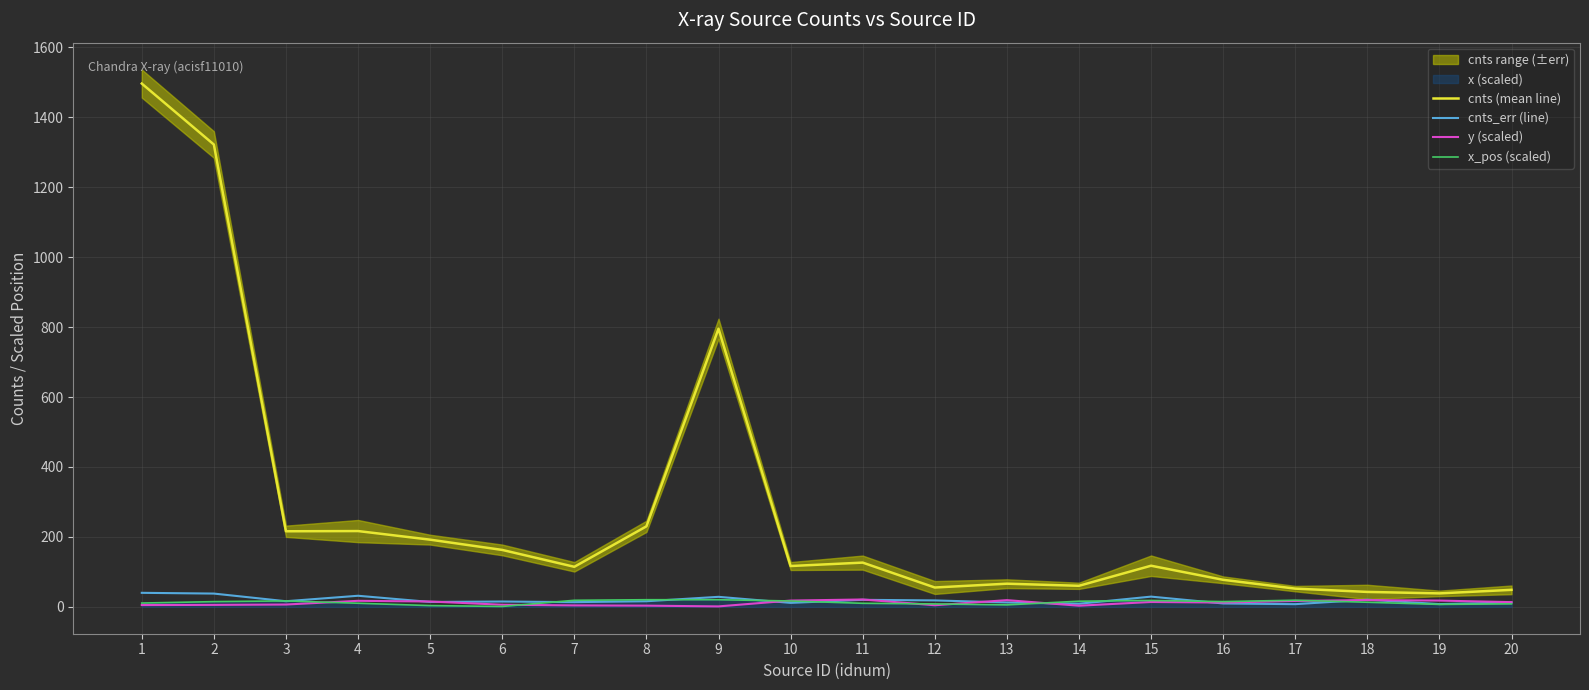

True or false: cnts (mean line) and x_pos (scaled) intersect in this chart.

False